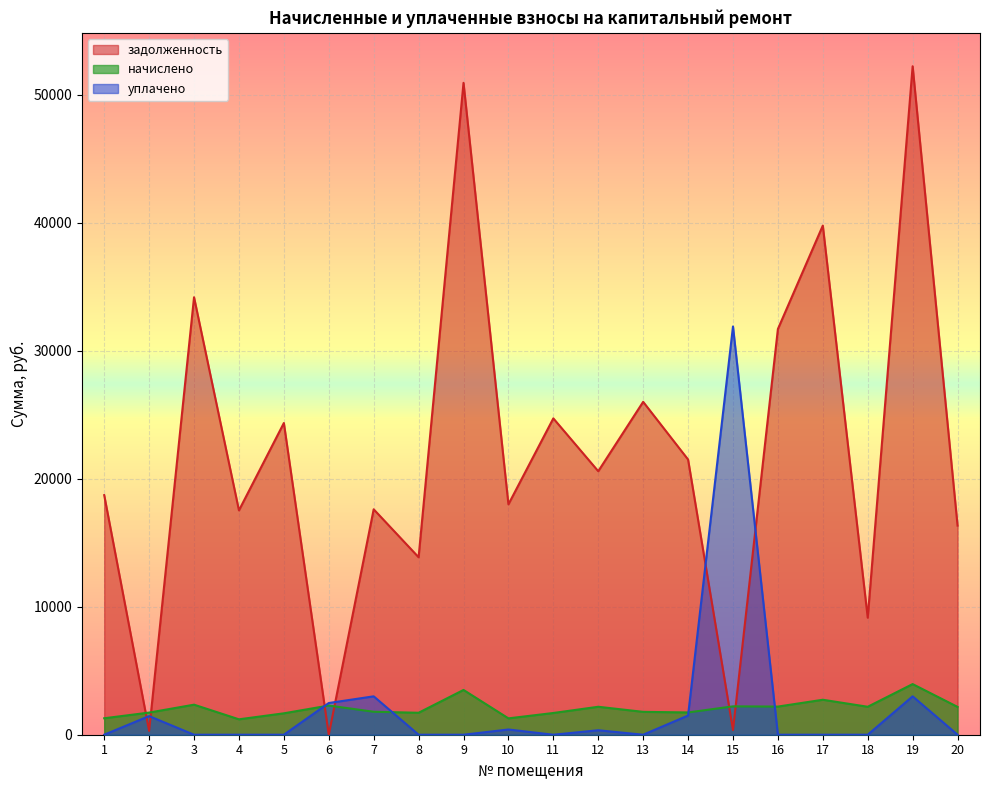

Which series has the largest total across all categories?

задолженность